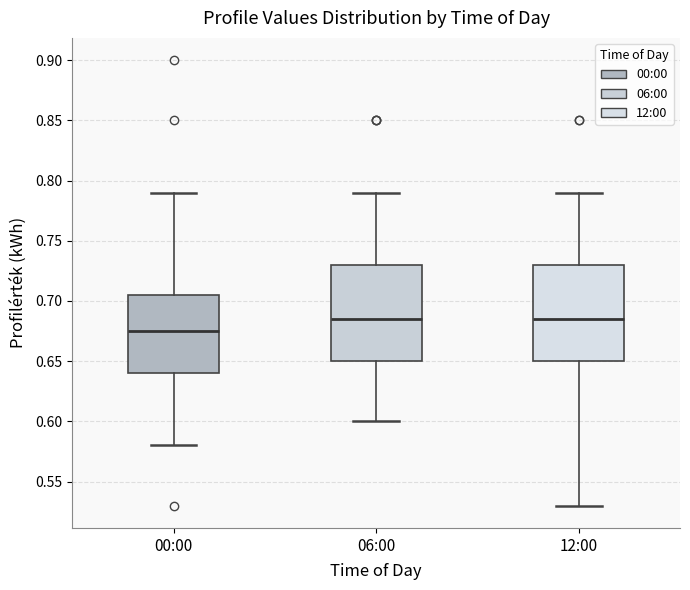

Reading left to right, read every box against the y-axis: the position of its median line, the range the box covers, and the ends of its whiskers. The values are not printed on the chart, so give them approximately, as read against the axis.

00:00: median 0.675, box 0.640 to 0.705, whiskers 0.580 to 0.790
06:00: median 0.685, box 0.650 to 0.730, whiskers 0.600 to 0.790
12:00: median 0.685, box 0.650 to 0.730, whiskers 0.530 to 0.790